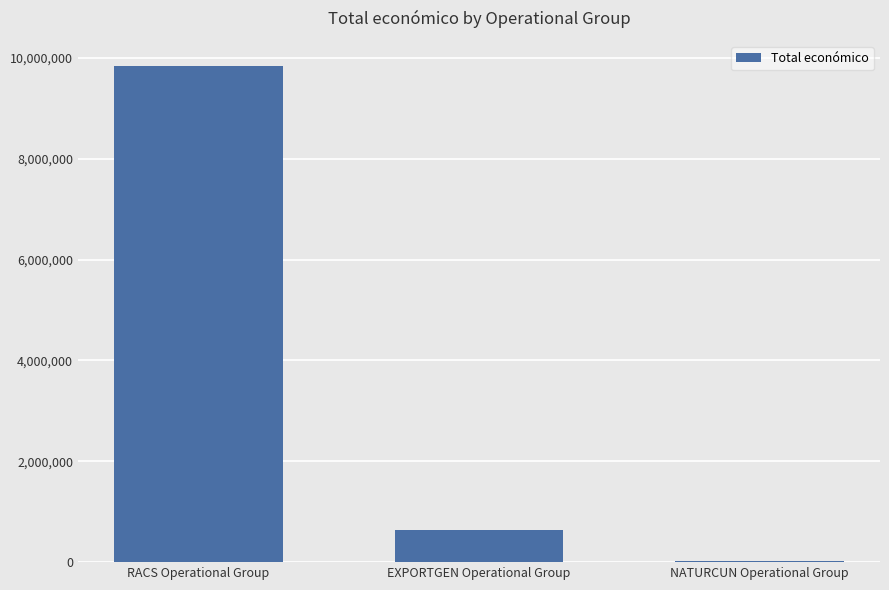

True or false: the data shows 9847932 at RACS Operational Group.

True